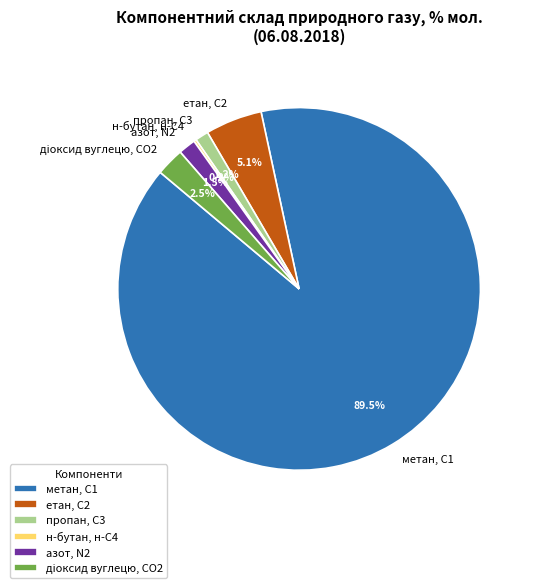

Which slice is the largest?

метан, С1